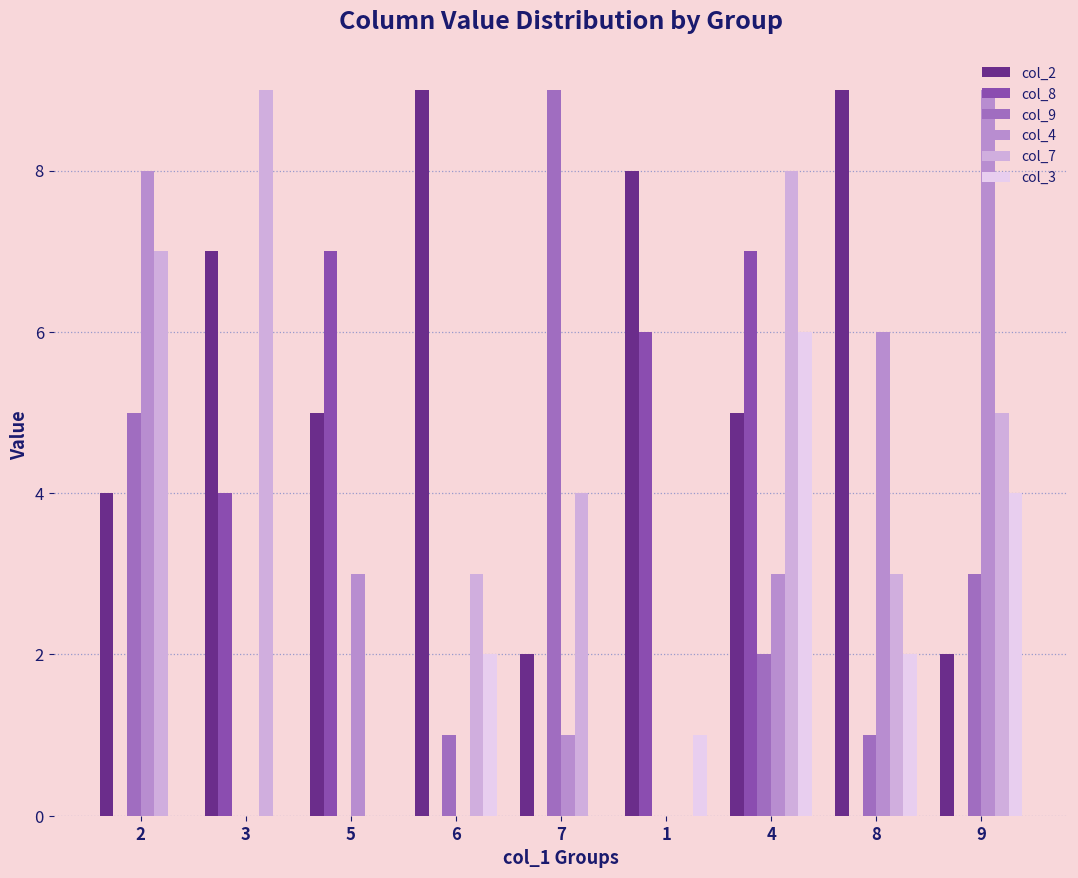

The col_3 series shows 6 at 4. True or false?

True